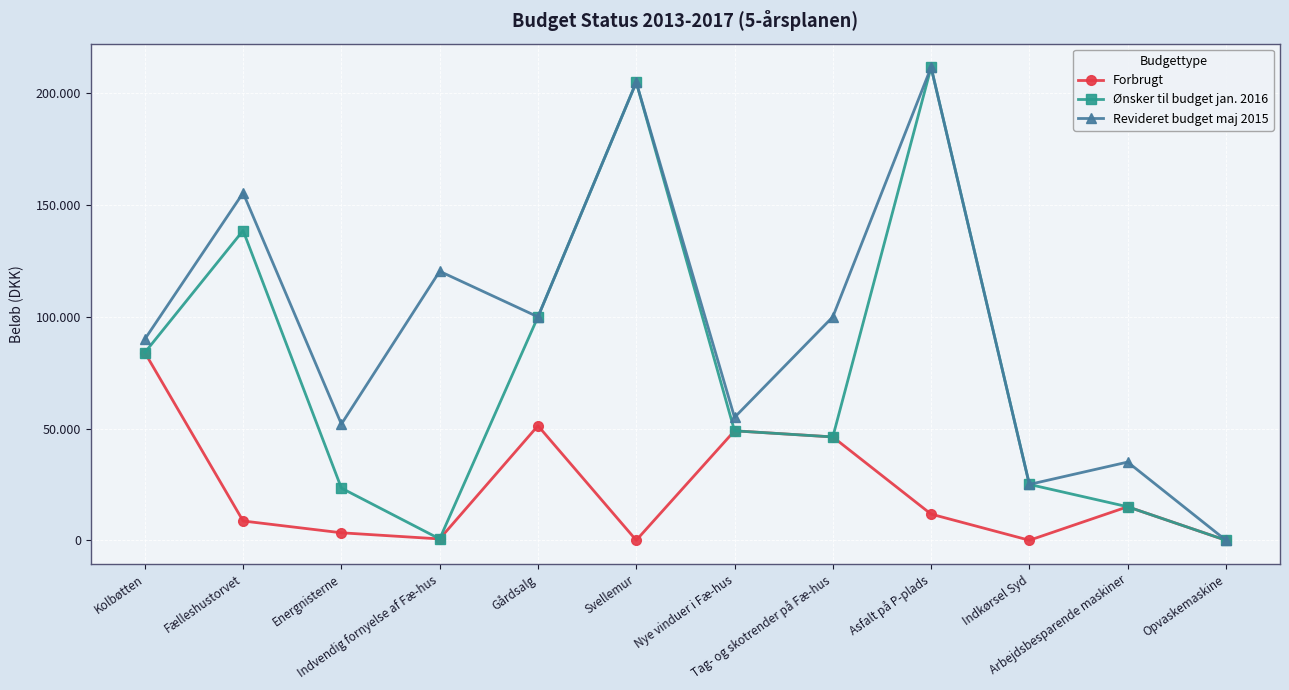

What are all the series names shown in the legend?

Forbrugt, Ønsker til budget jan. 2016, Revideret budget maj 2015